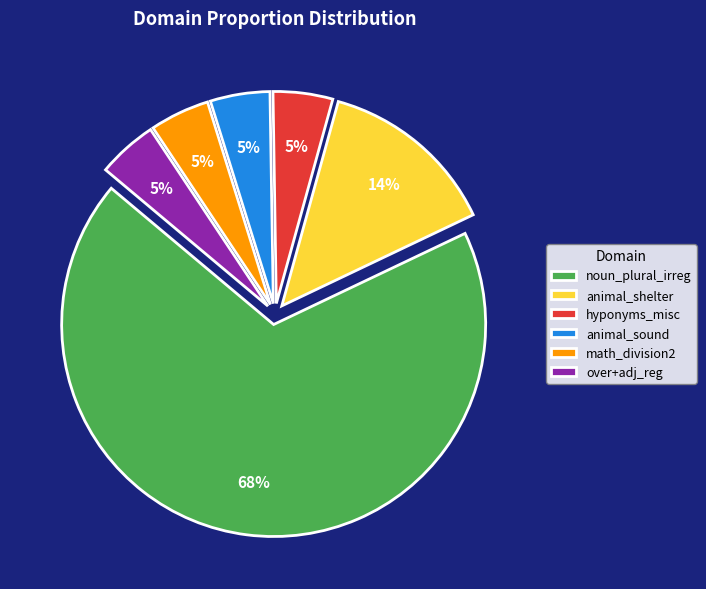

How many segments does this pie chart have?

6